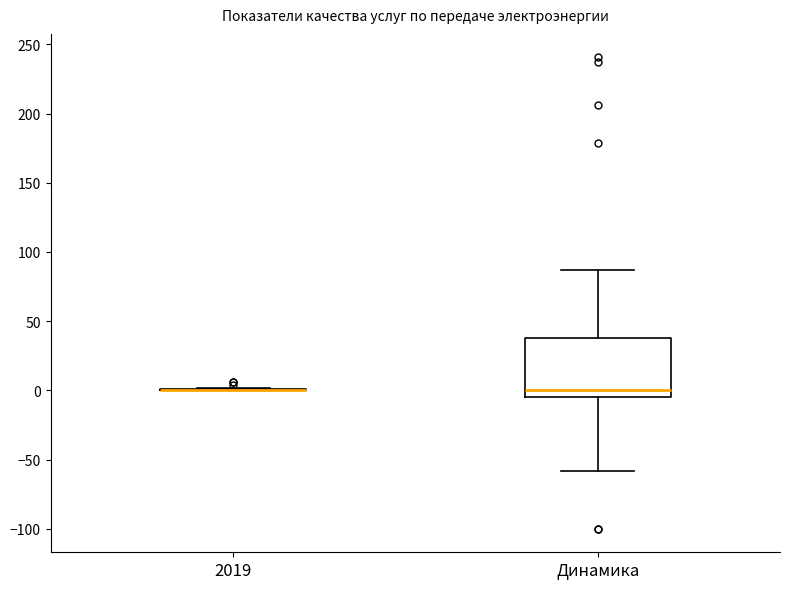

Reading left to right, transcribe this box plot: for each box, give where its median line is, the range the box spans, and where its two whiskers end, as read against the y-axis. The values are not printed on the chart, so give them approximately, as read against the axis.

2019: box collapsed to a line at 0, whiskers 0 to 0
Динамика: median 0, box -5 to 40, whiskers -60 to 85